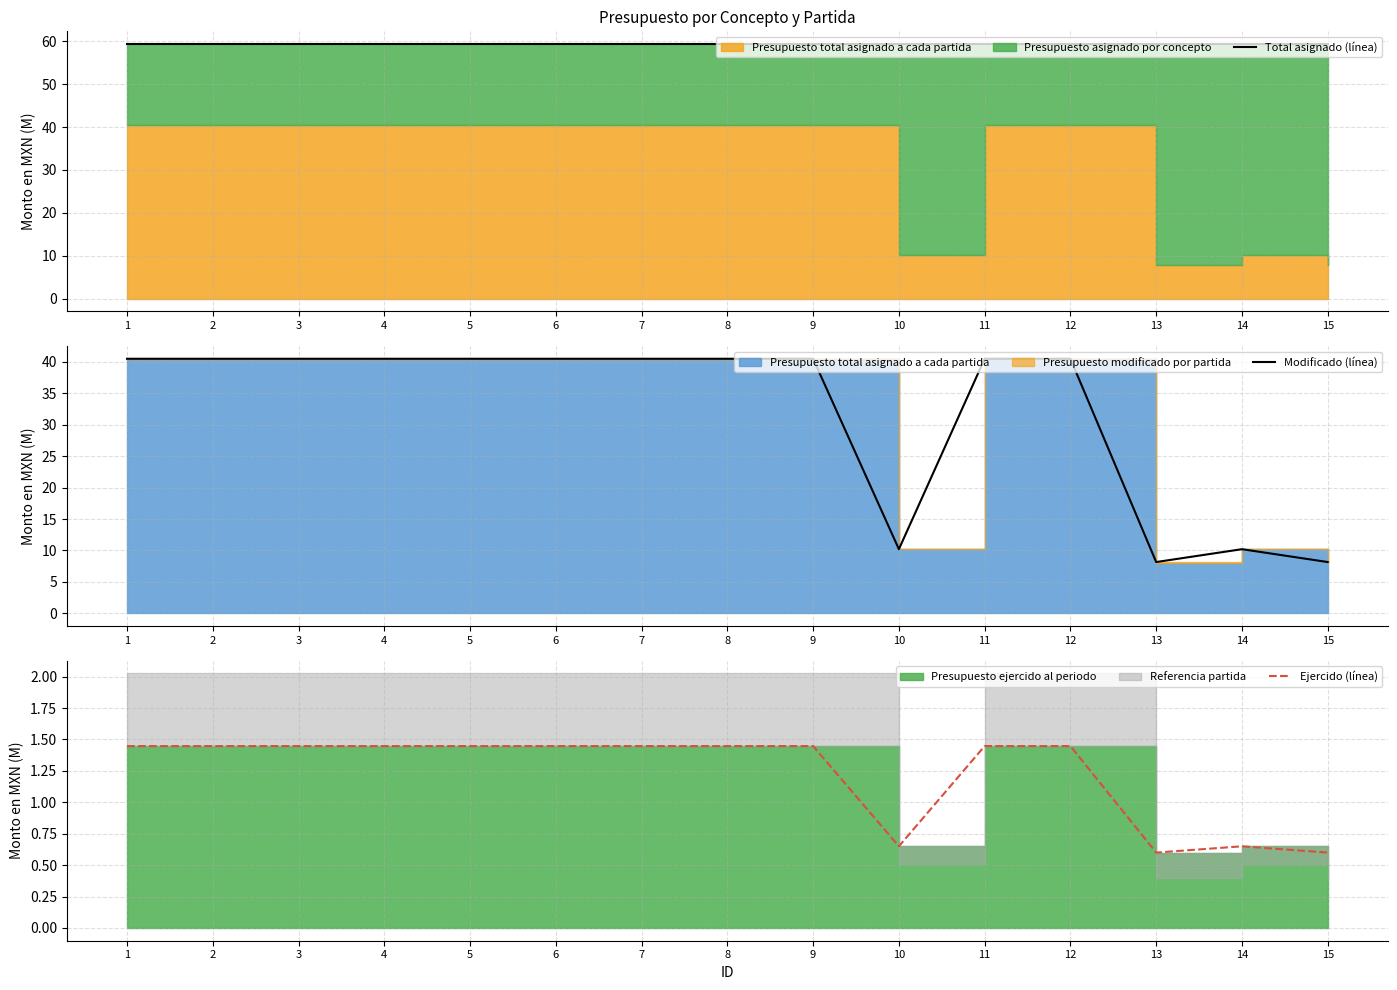

Between 6 and 9, which series saw the biggest shift?

Total asignado (línea)